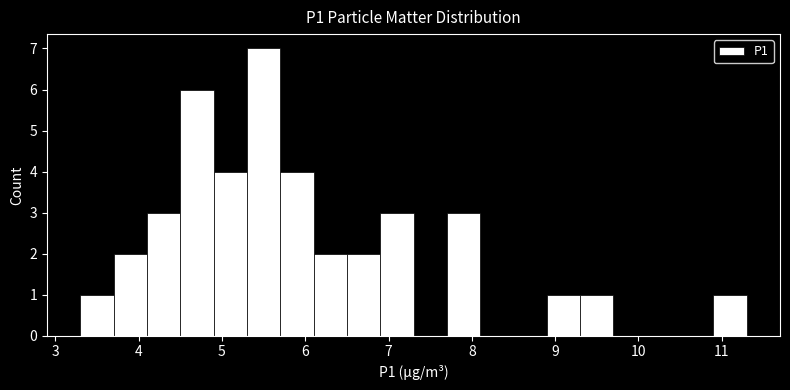

Reading left to right, list every bar in this chart as the range it spans on the x-axis followed by its height. The values are not printed on the chart, so give them approximately, as read against the axis.

3.3 to 3.7: 1
3.7 to 4.1: 2
4.1 to 4.5: 3
4.5 to 4.9: 6
4.9 to 5.3: 4
5.3 to 5.7: 7
5.7 to 6.1: 4
6.1 to 6.5: 2
6.5 to 6.9: 2
6.9 to 7.3: 3
7.3 to 7.7: 0
7.7 to 8.1: 3
8.1 to 8.5: 0
8.5 to 8.9: 0
8.9 to 9.3: 1
9.3 to 9.7: 1
9.7 to 10.1: 0
10.1 to 10.5: 0
10.5 to 10.9: 0
10.9 to 11.3: 1